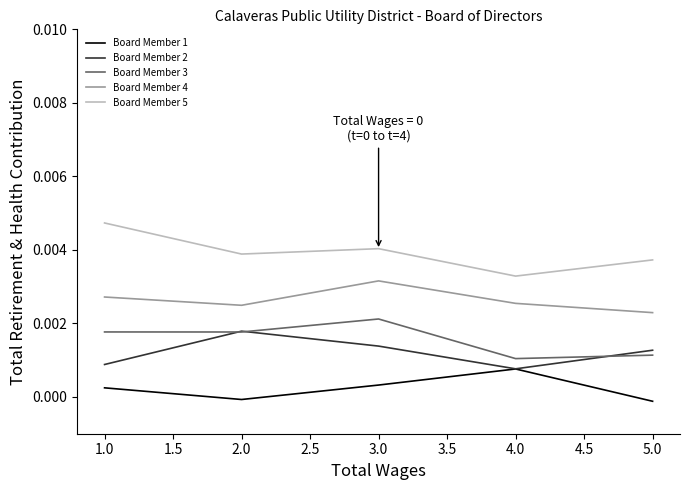

How many lines are shown in the chart?

5